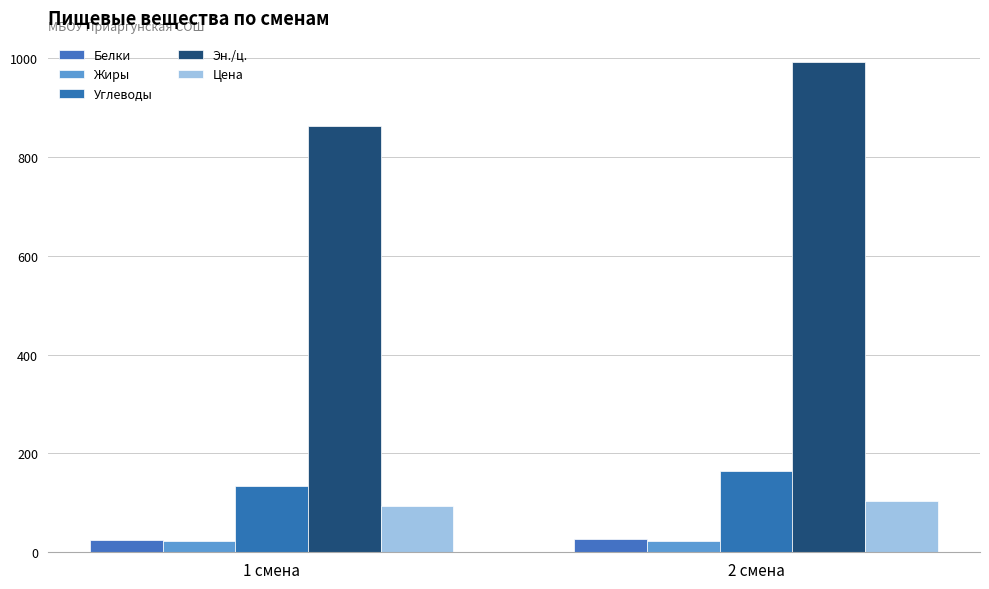

The value of Углеводы at 1 смена is 134.2. True or false?

True